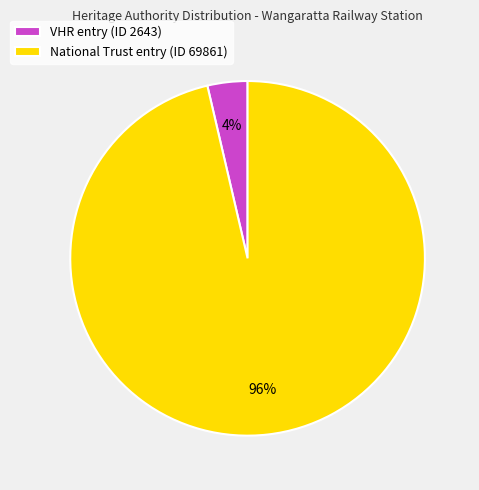

To the nearest percent, what is the combined percentage of National Trust entry (ID 69861) and VHR entry (ID 2643)?

100%